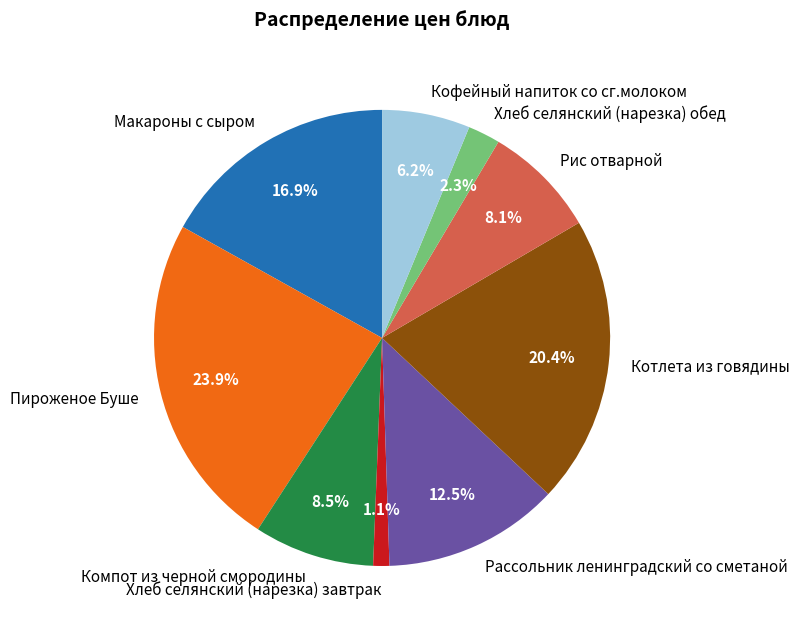

To the nearest percent, what is the average slice percentage?

11%